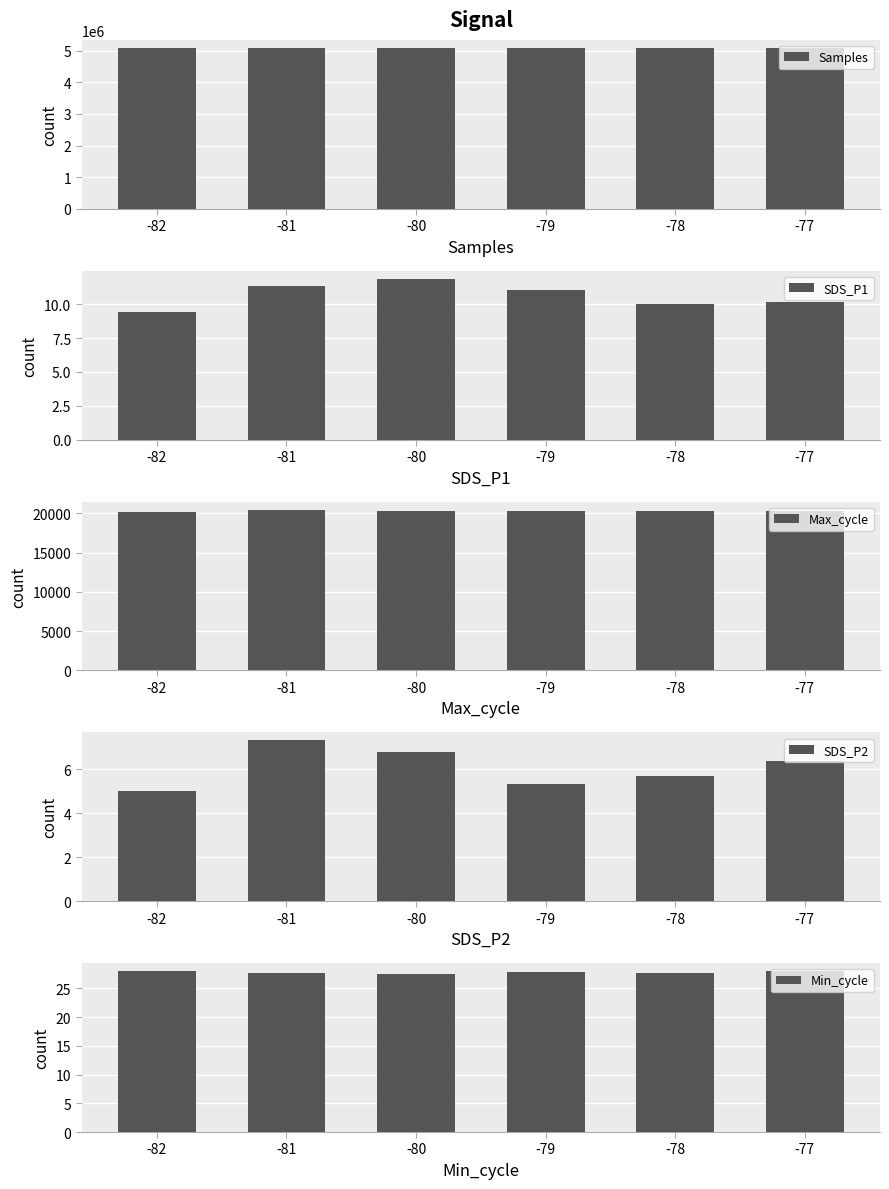

Between -80 and -79, which series saw the biggest shift?

Samples